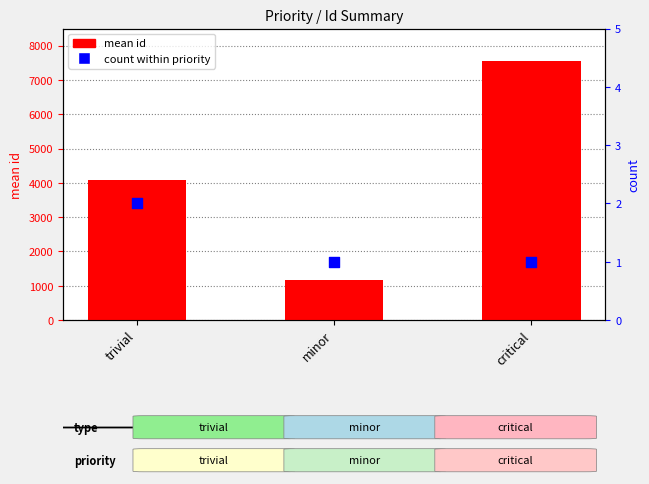

What is the total value across all series at trivial?

4098.5